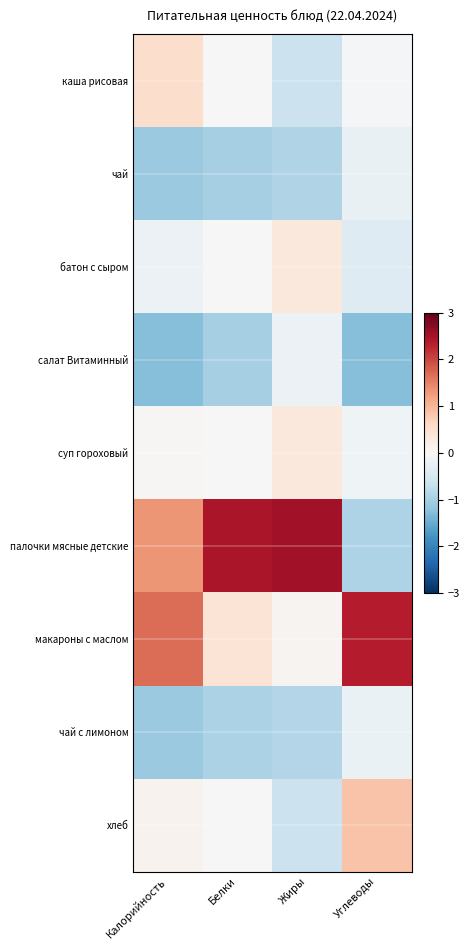

Which series has the largest total across all categories?

палочки мясные детские